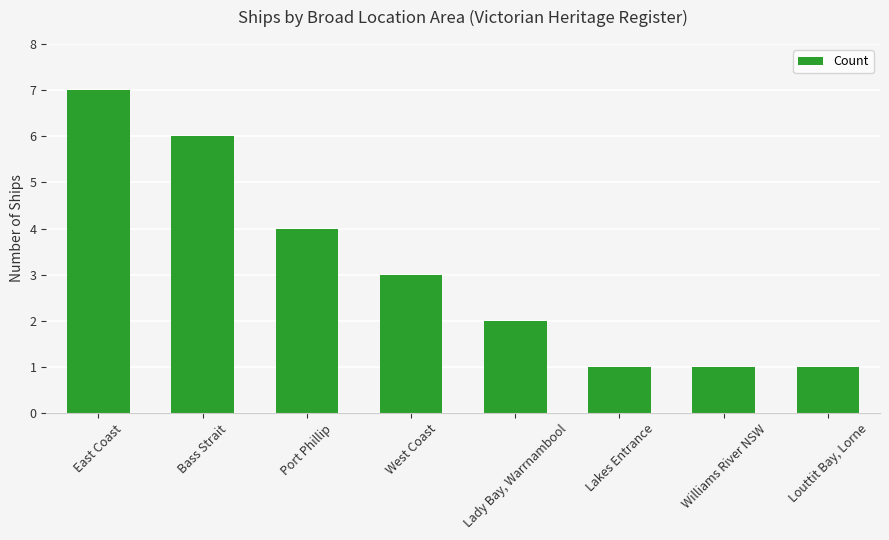

What is the label of the 1st bar from the right?

Louttit Bay, Lorne